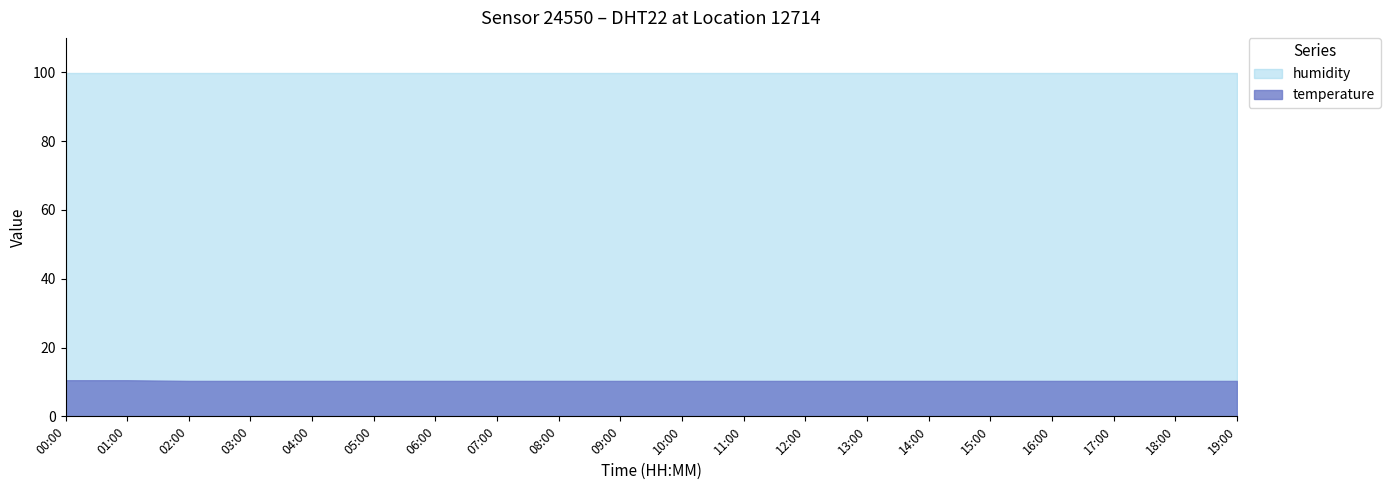

Between 17:00 and 08:00, which is larger?

17:00